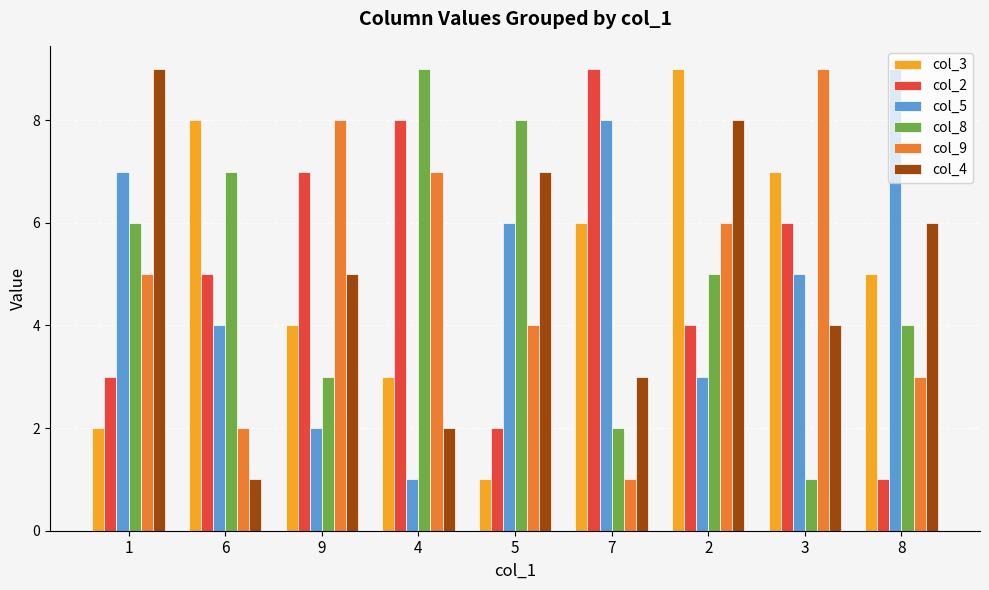

Is the value of col_3 at 2 greater than the value of col_4 at 7?

Yes